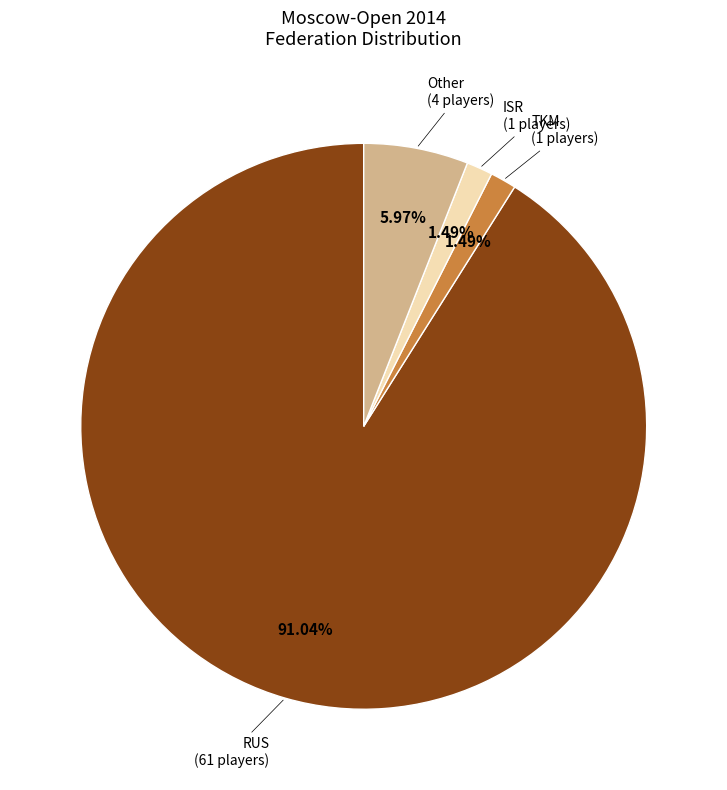

Which slice represents more than half of the pie?

RUS